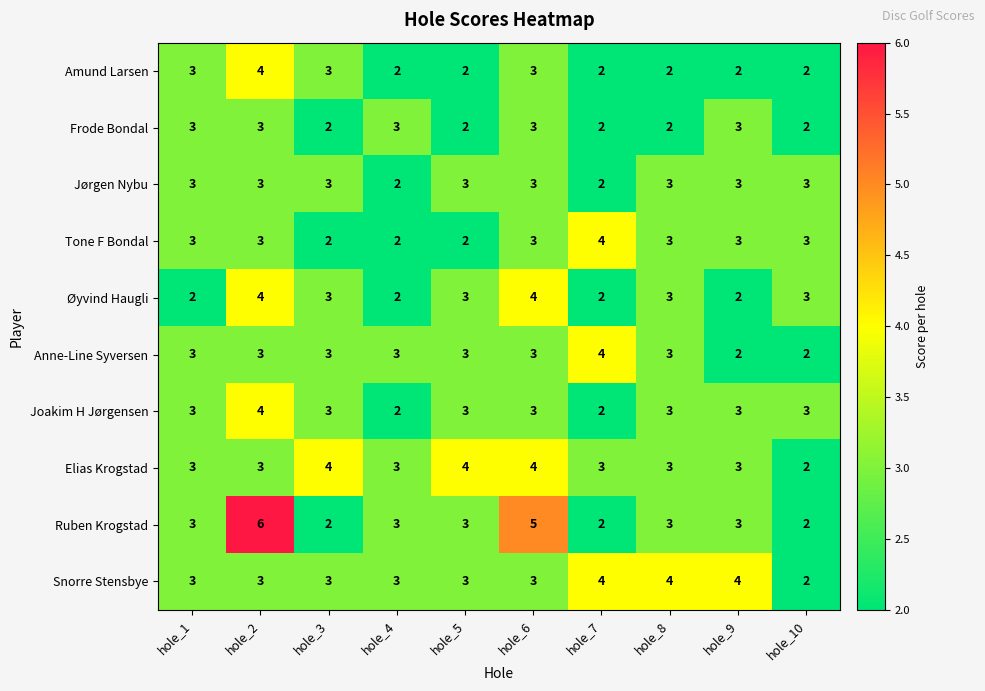

Which category has the highest value across all series?

hole_2